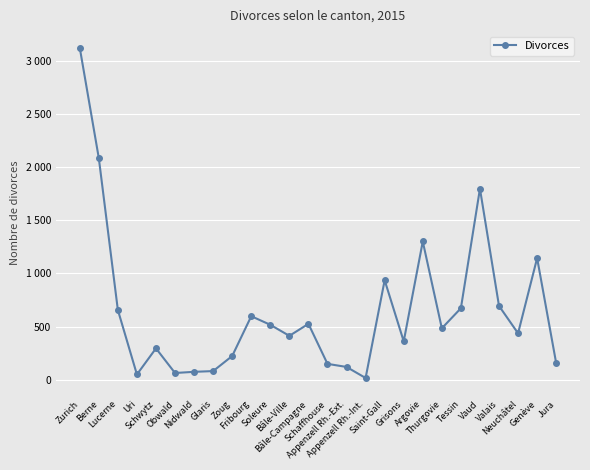

Is this an area chart (filled region under the line)?

No